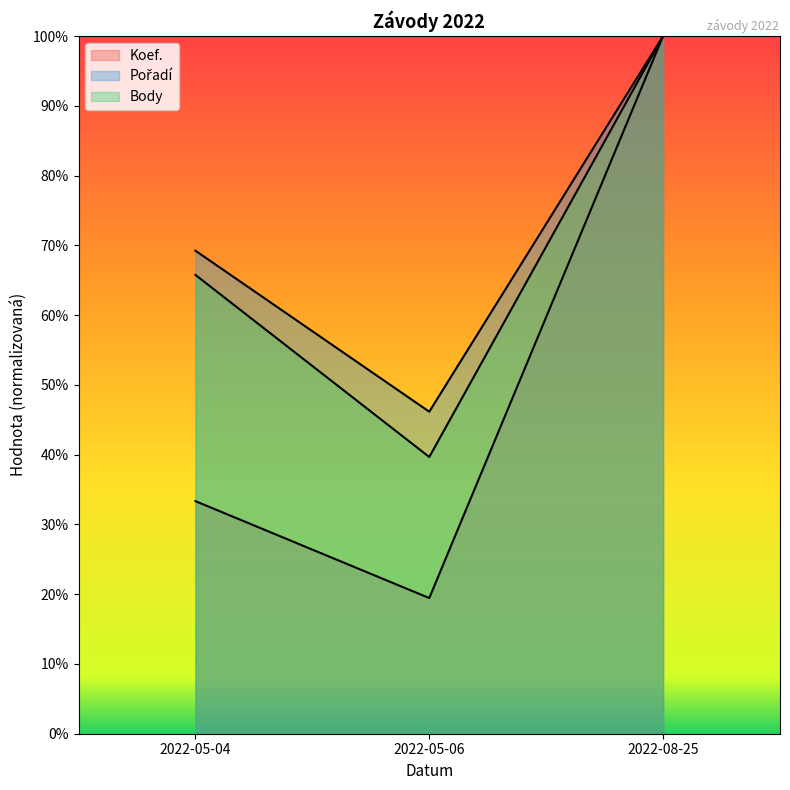

Reading left to right, what are all the values shown in this chart?

Koef.: 2022-05-04=0.3	2022-05-06=0.2	2022-08-25=1.0
Pořadí: 2022-05-04=0.7	2022-05-06=0.5	2022-08-25=1.0
Body: 2022-05-04=0.7	2022-05-06=0.4	2022-08-25=1.0